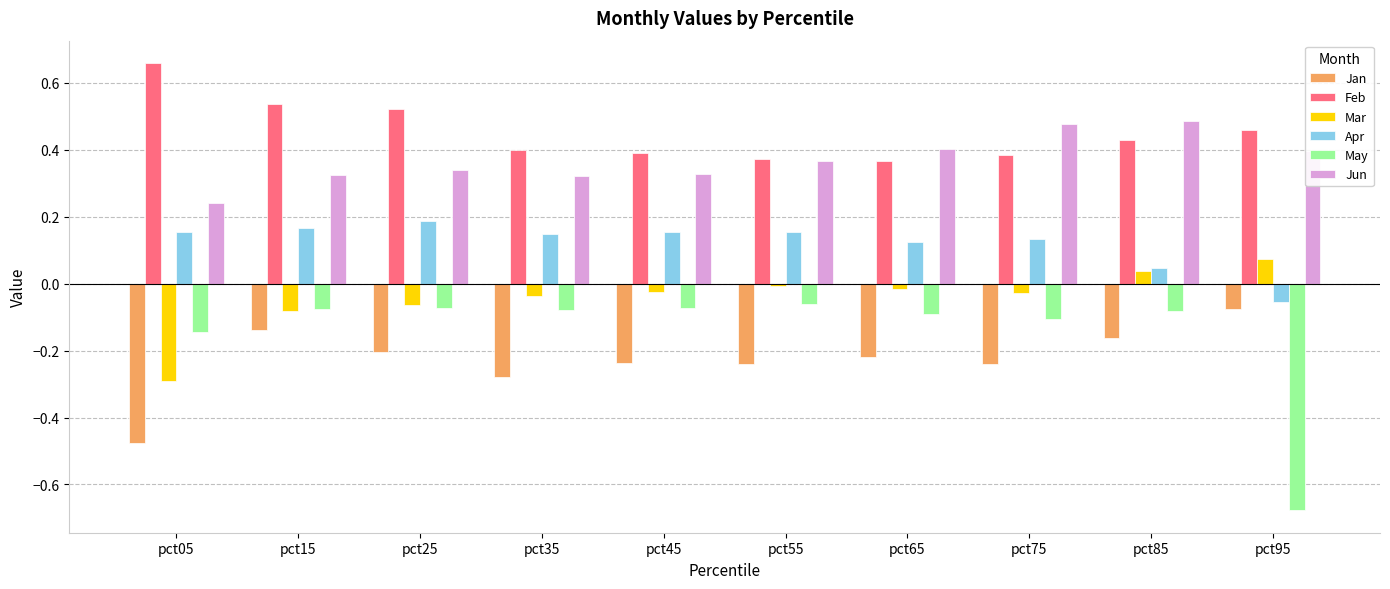

Is the value of May at pct65 greater than the value of Mar at pct05?

Yes